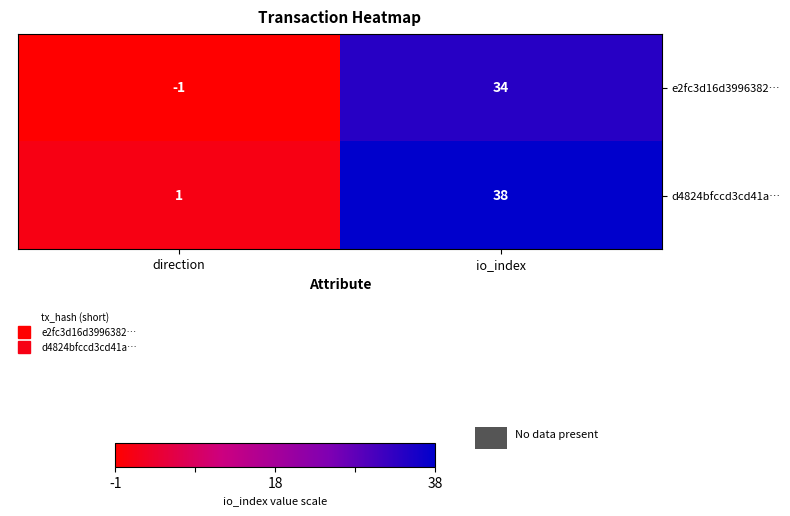

What is the difference between the maximum and minimum values in the e2fc3d16d3996382… series?

35